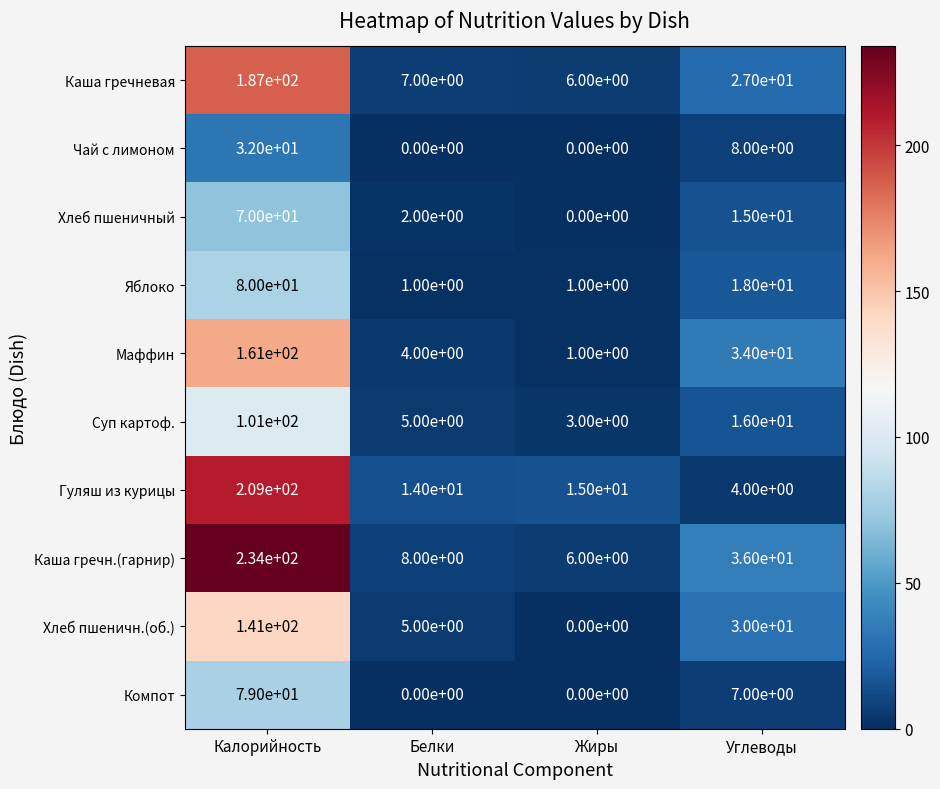

What is the difference between the maximum and second lowest values in the Каша гречн.(гарнир) series?

226